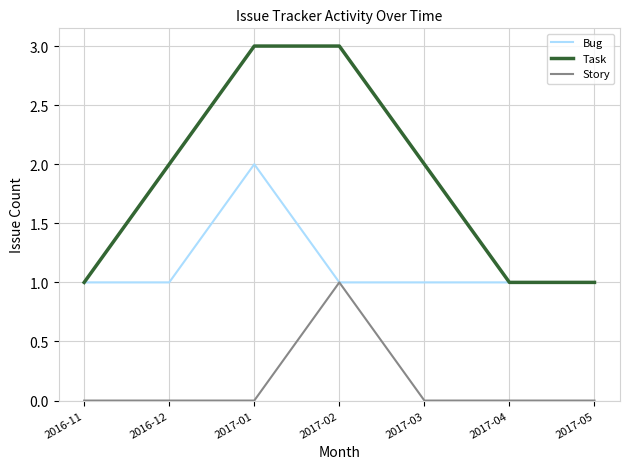

How many lines are shown in the chart?

3